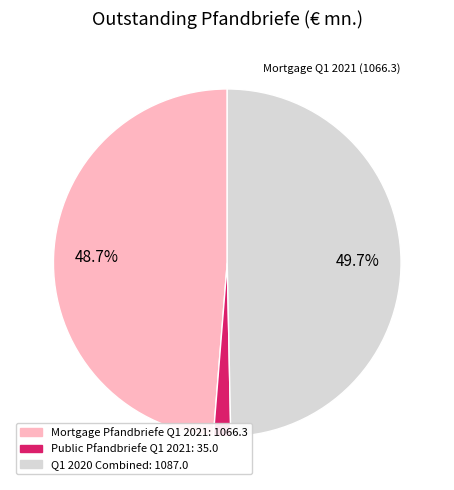

Count the number of slices in the pie.

3